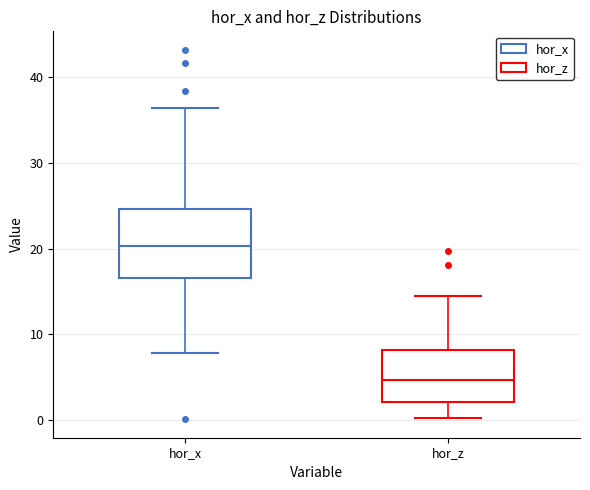

Where does the median line of the box for hor_x sit on the y-axis? The values are not printed on the chart, so give them approximately, as read against the axis.

20